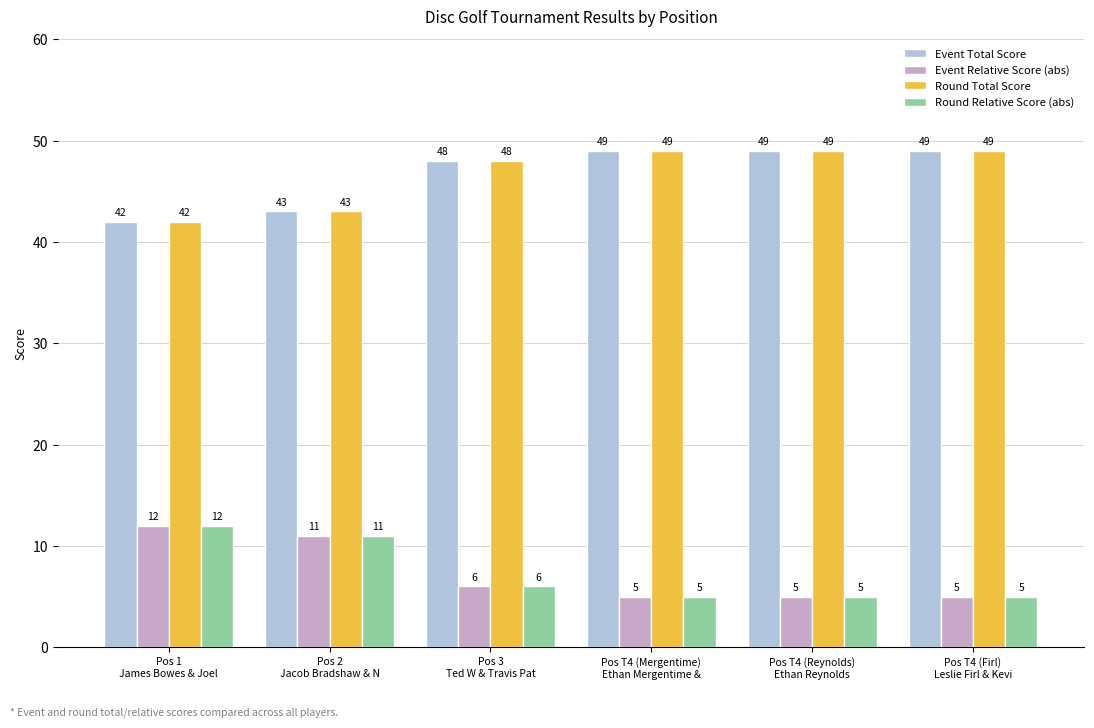

What is the difference between the maximum and minimum values in the Event Relative Score (abs) series?

7